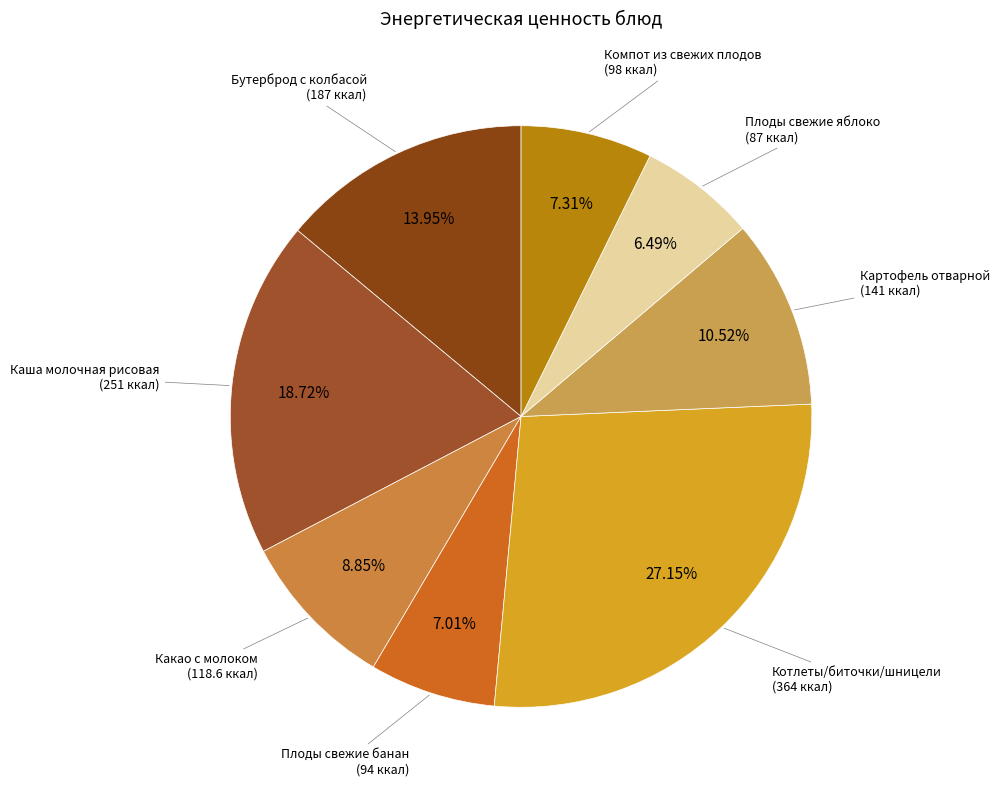

Count the number of slices in the pie.

8